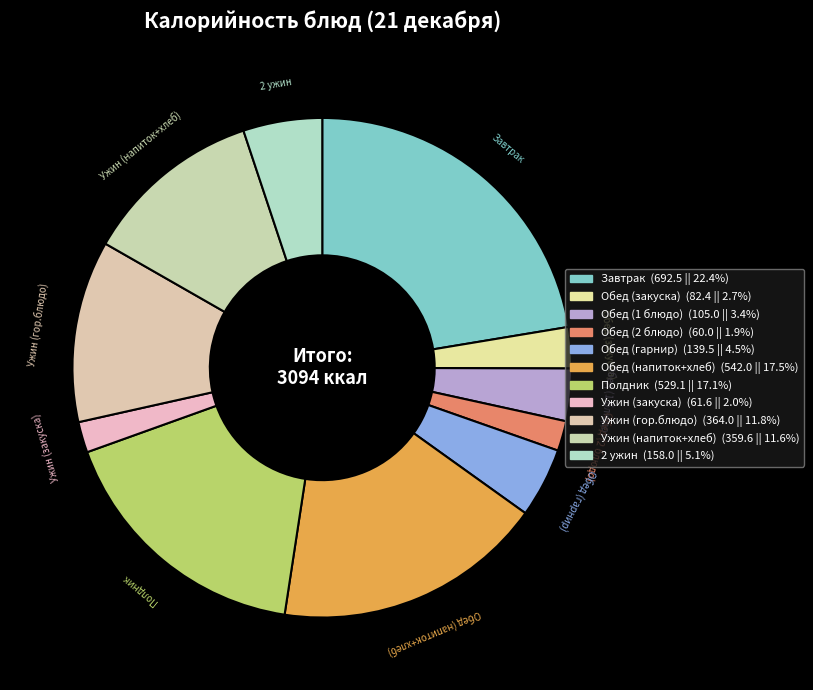

Does Обед (гарнир) account for over 50% of the chart?

No